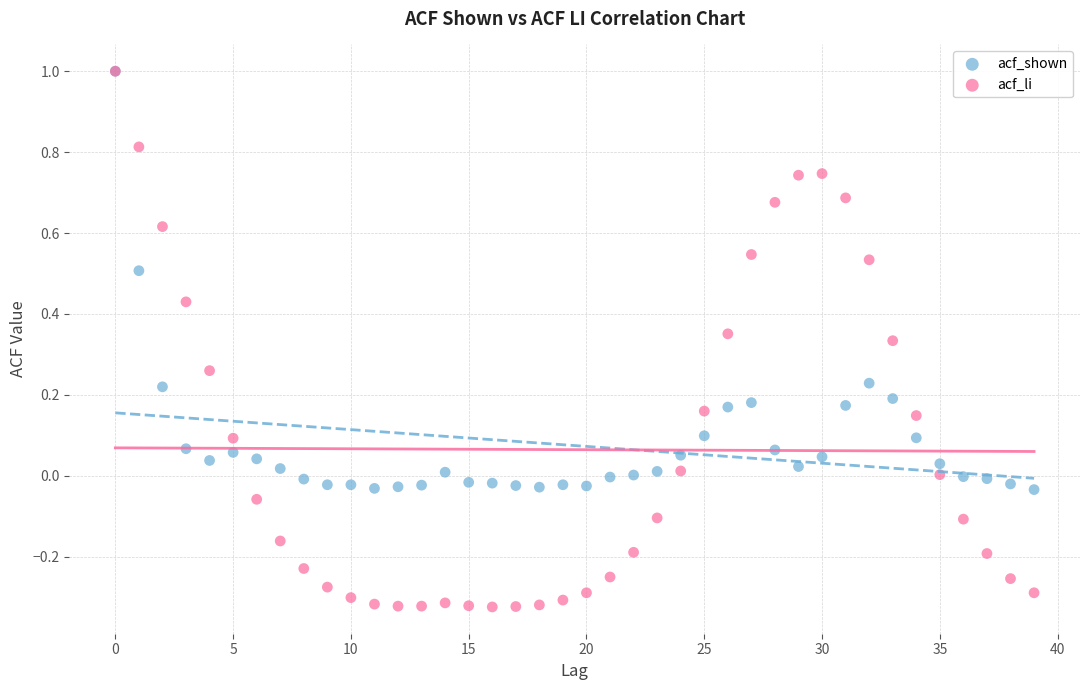

What are all the series names shown in the legend?

acf_shown, acf_li